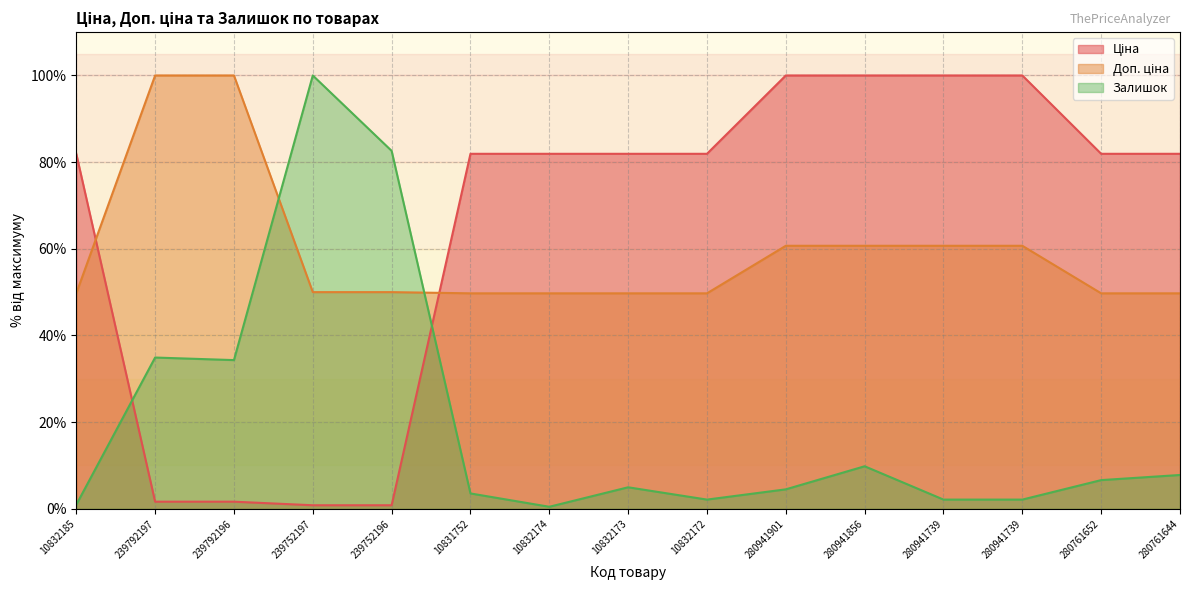

Does the chart display data point markers on the line(s)?

No